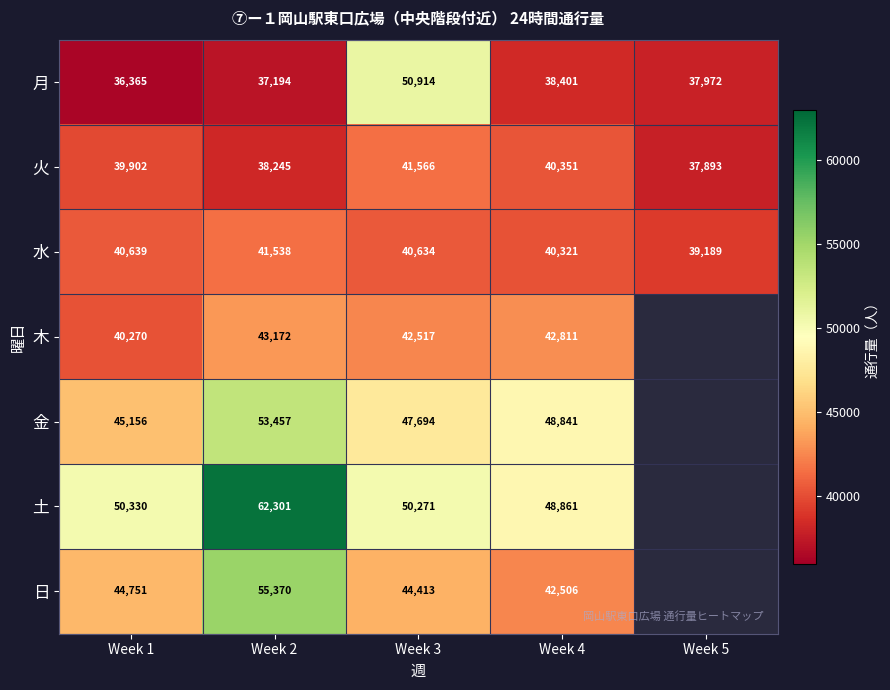

Is the value of 金 at Week 2 greater than the value of 火 at Week 1?

Yes